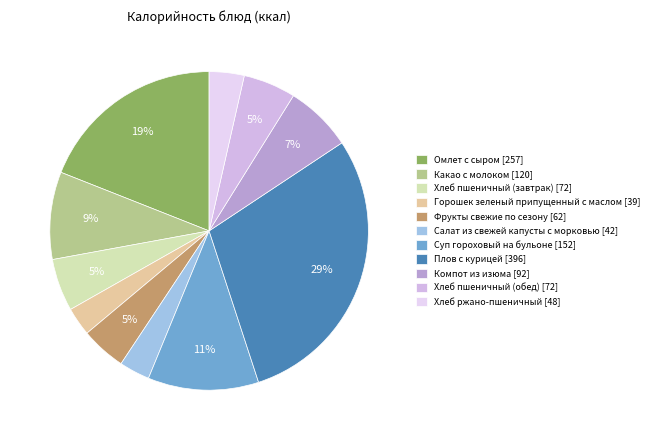

Does Хлеб пшеничный (обед) represent more than half of the total?

No